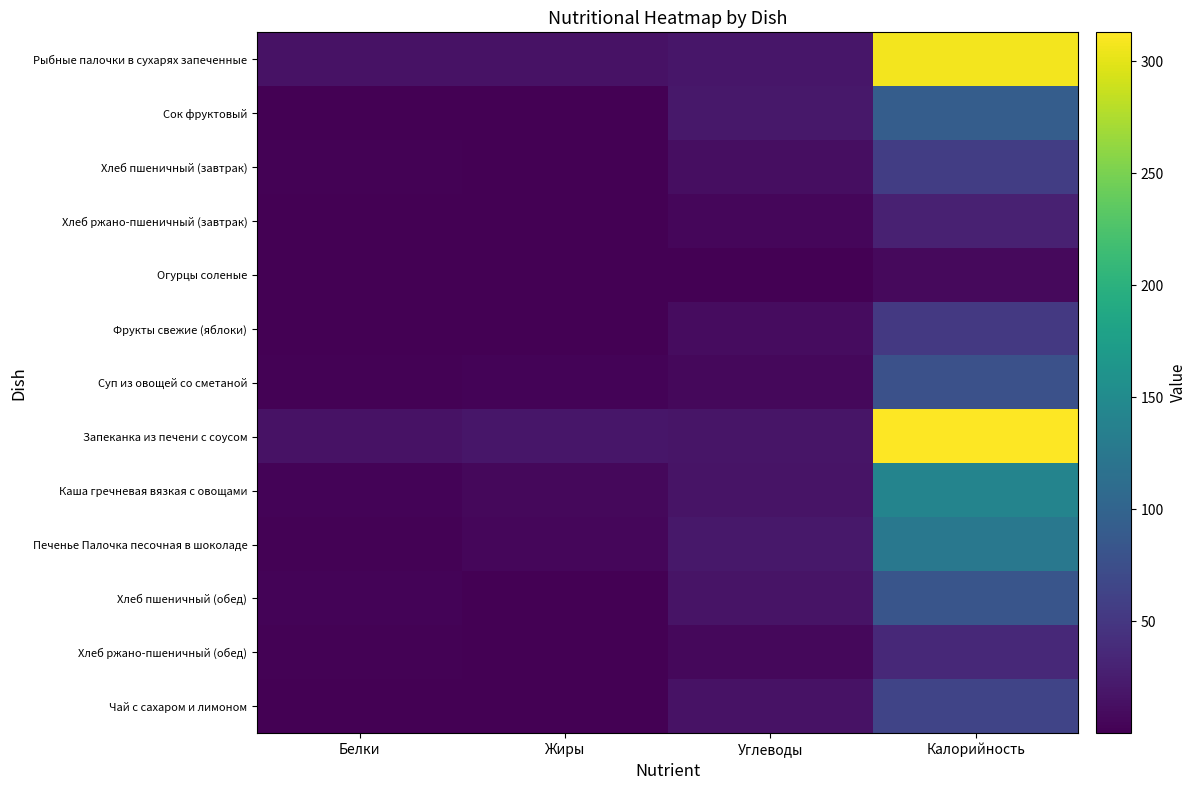

What is the maximum value shown in the chart?

313.0